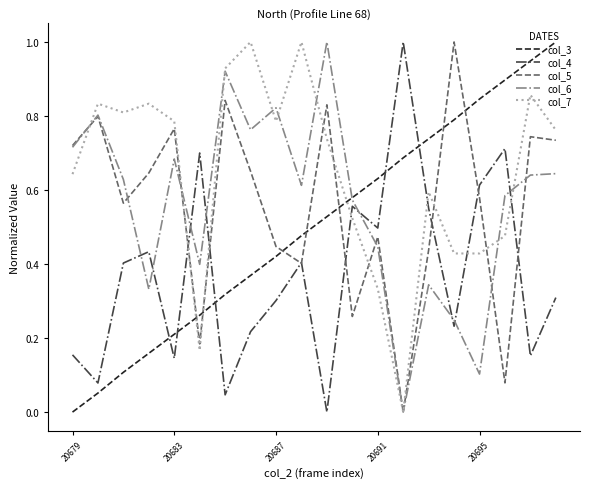

What is the maximum value shown in the chart?

1.0